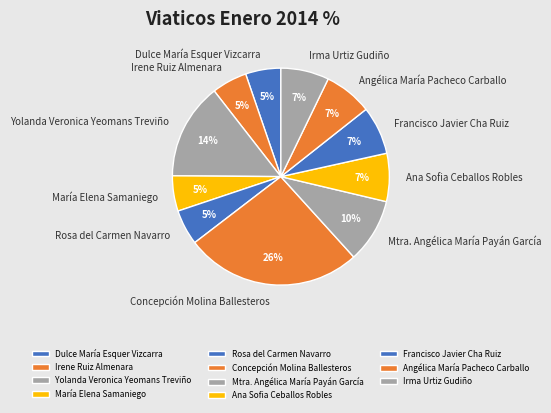

To the nearest percent, what percentage of the pie is Irma Urtiz Gudiño?

7%